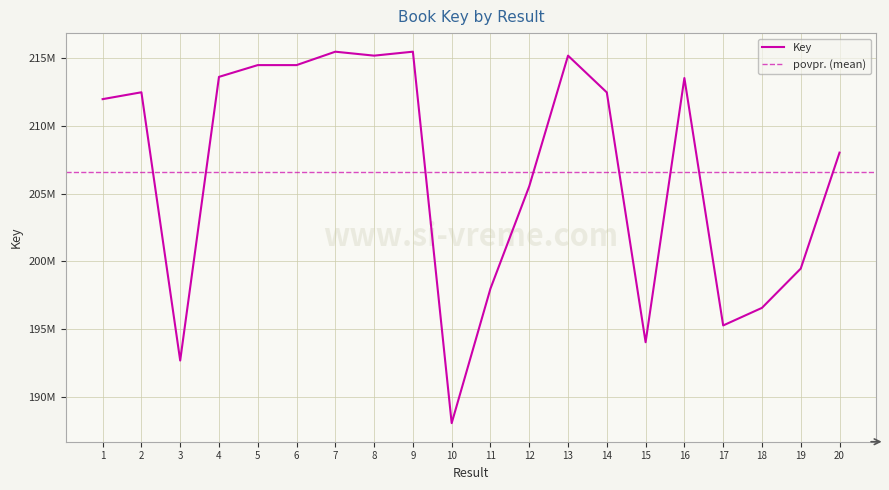

What is the sum of all values?

4131849738